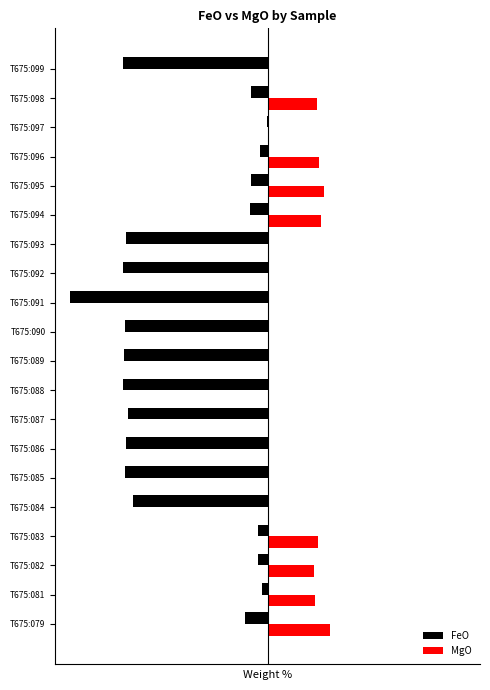

At which label is FeO closest to -33?

T675:084